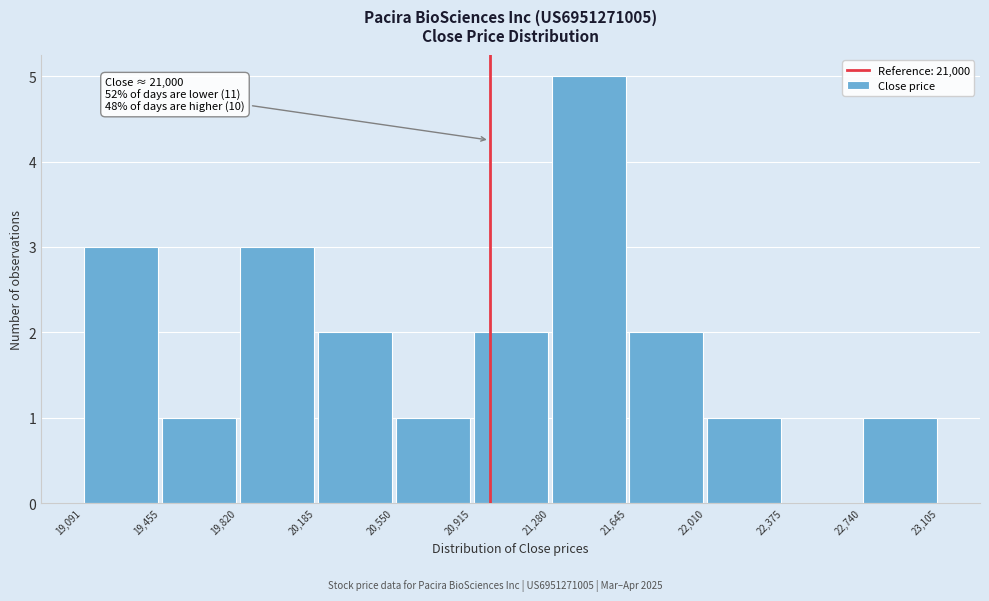

Which range on the x-axis has the tallest bar?

21,280 to 21,645